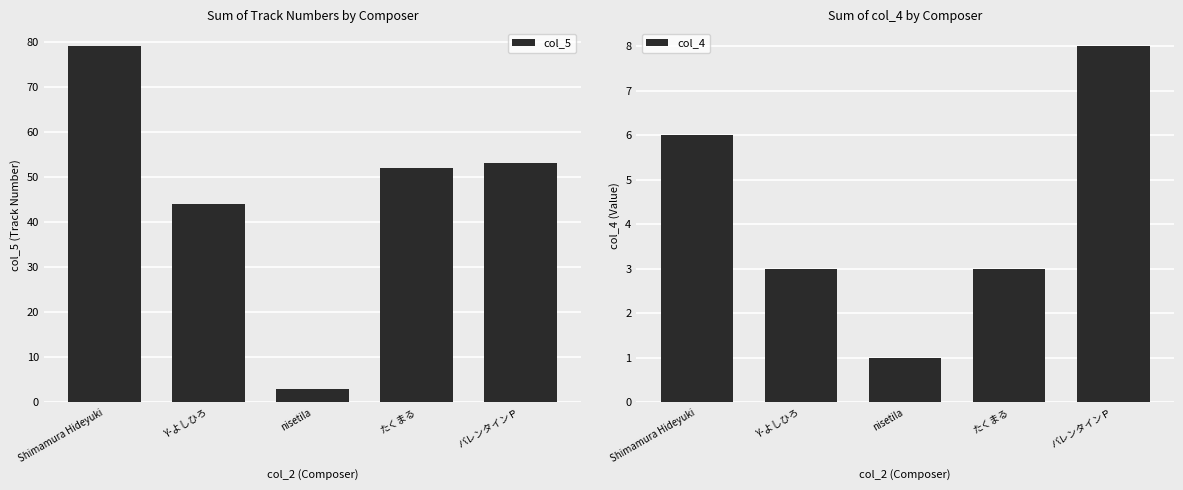

Which has a higher value, バレンタインＰ or Shimamura Hideyuki?

Shimamura Hideyuki